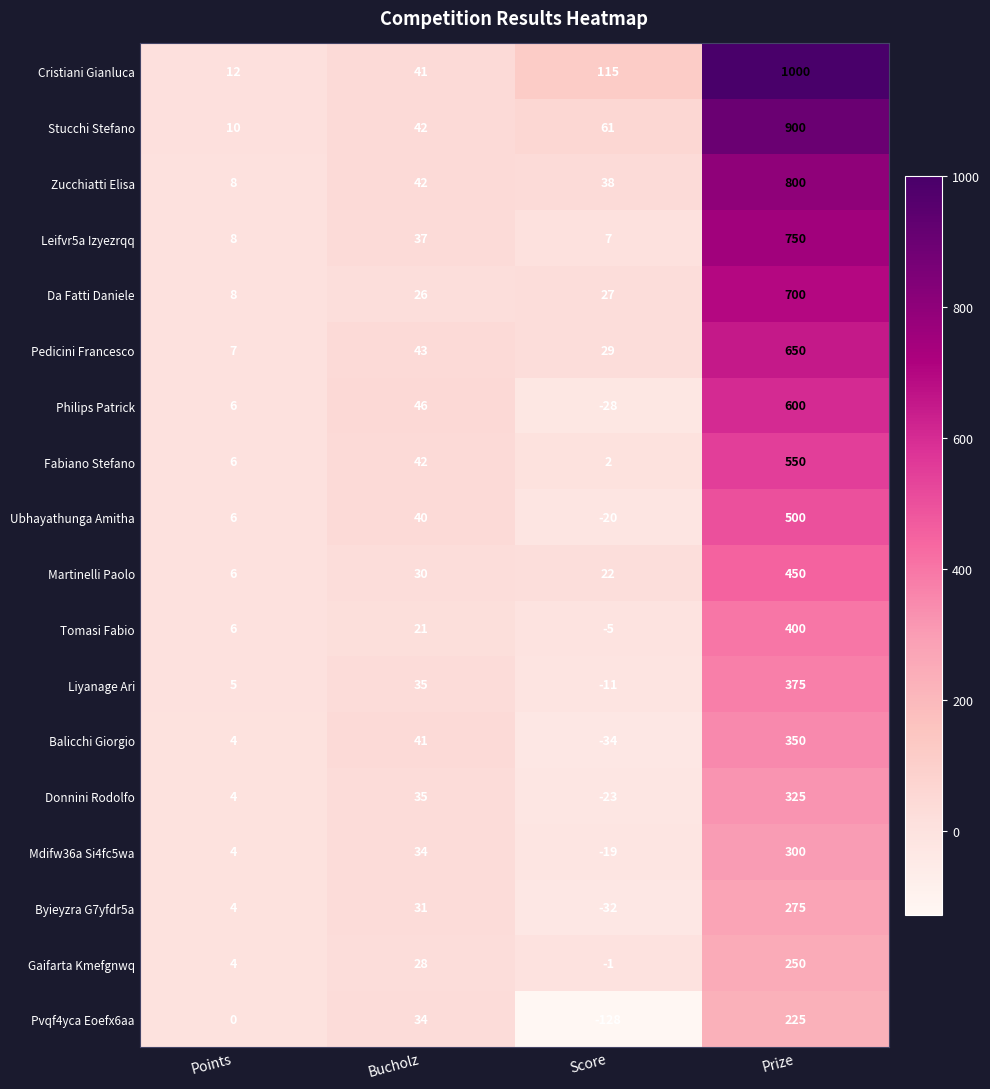

True or false: Stucchi Stefano has a value of 61 at Score.

True